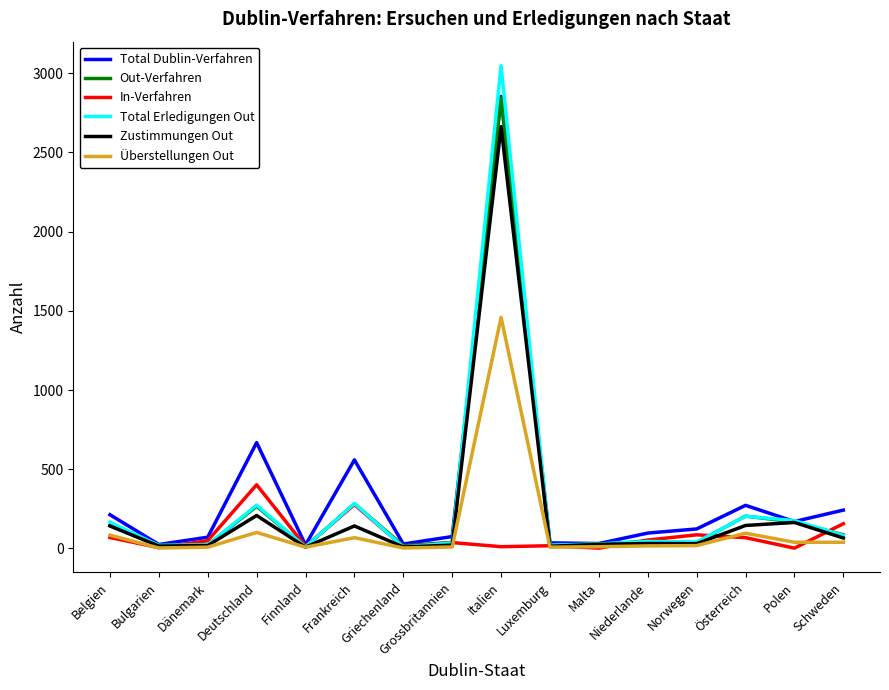

The value of Out-Verfahren at Belgien is 144. True or false?

True